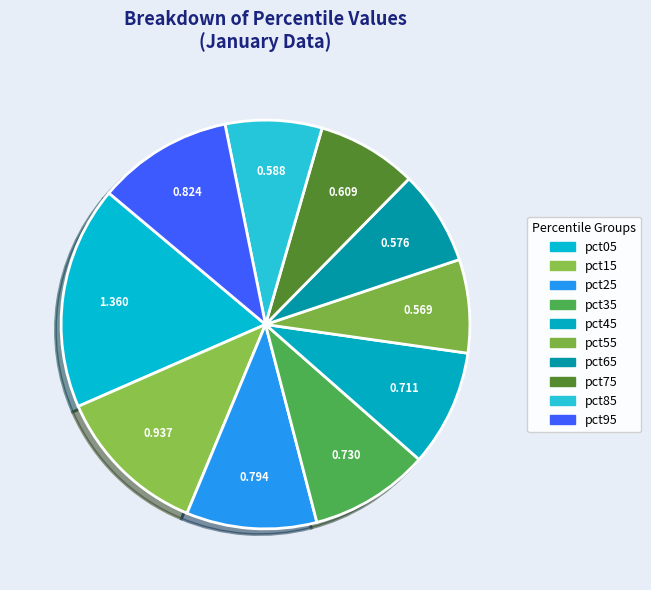

To the nearest percent, what is the difference between the pct75 and pct15 slice percentages?

4%